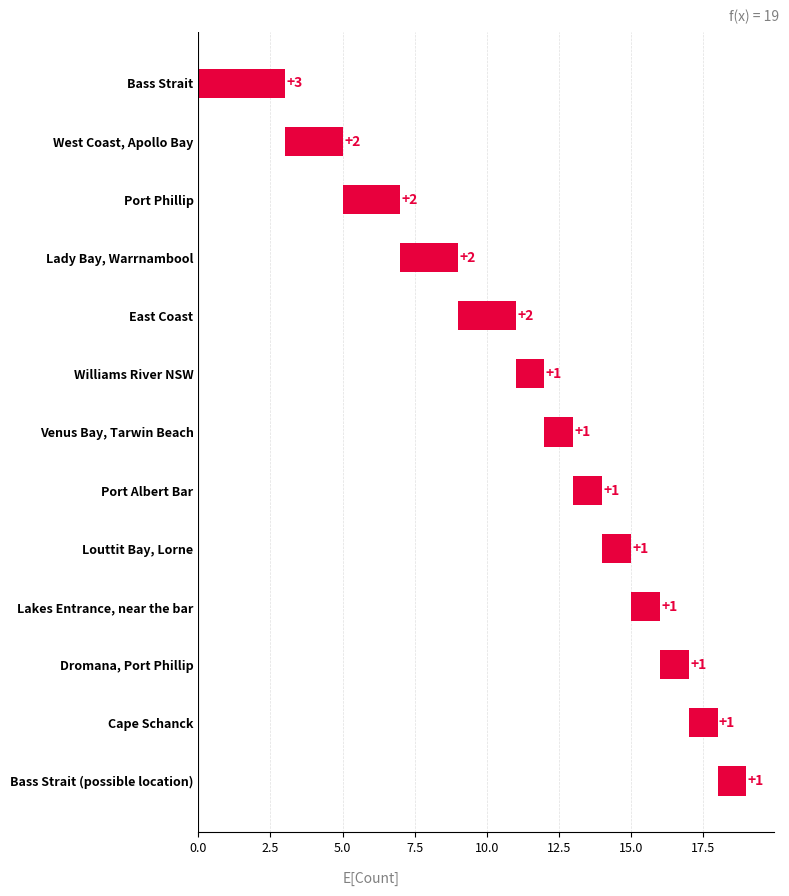

The chart shows a value of 1 at Cape Schanck. True or false?

True